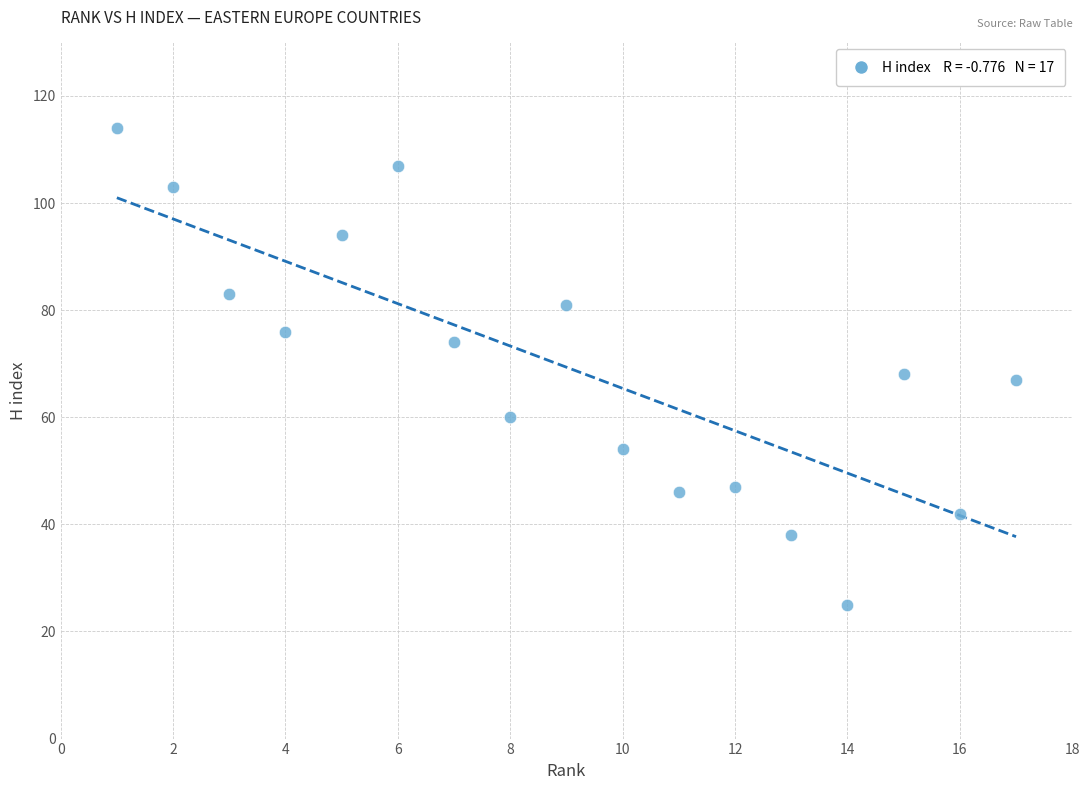

Count the number of points in this scatter plot.

17